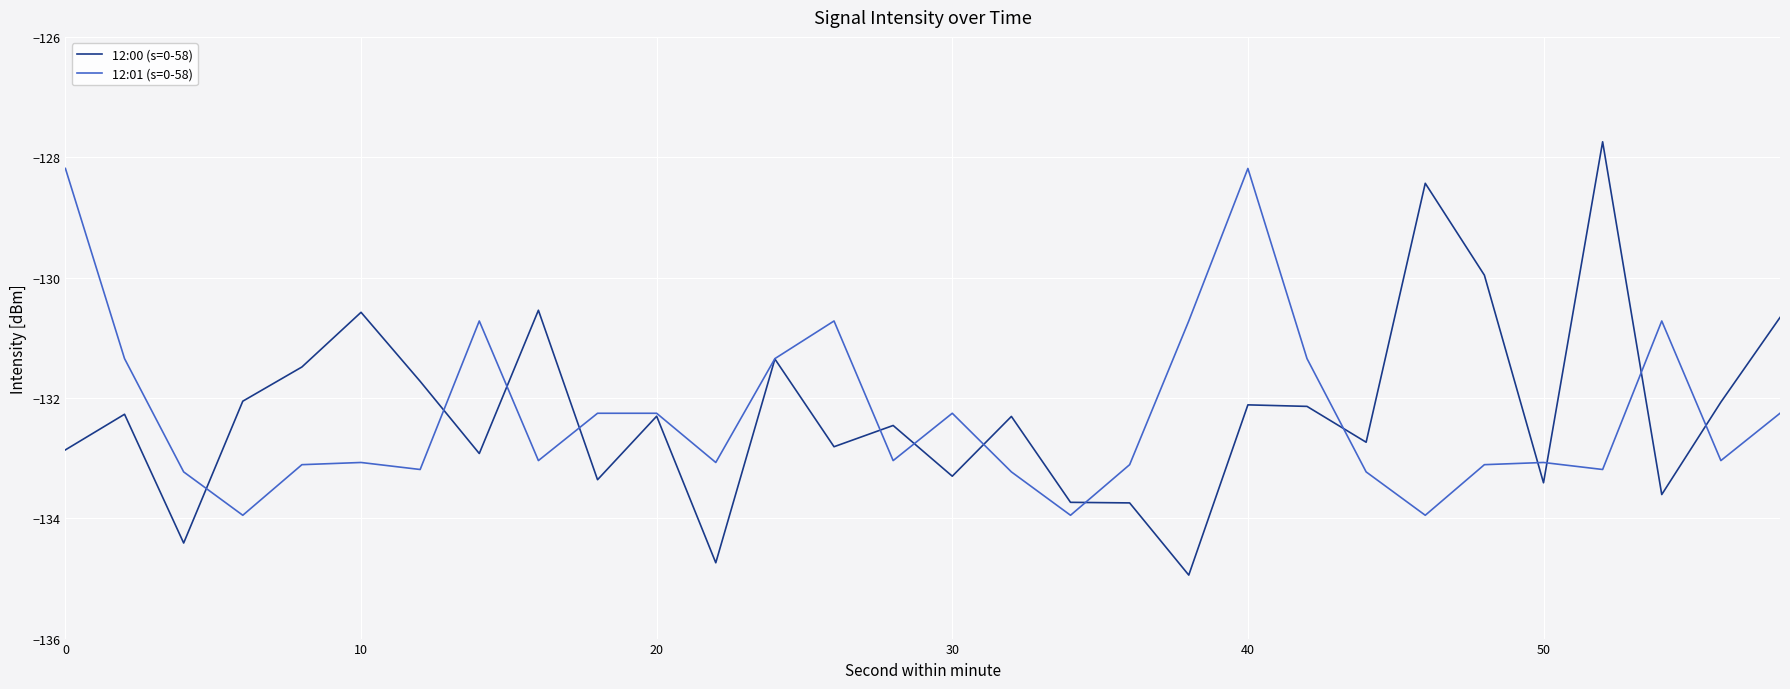

List the series in order of their peak value, highest first.

12:00 (s=0-58), 12:01 (s=0-58)